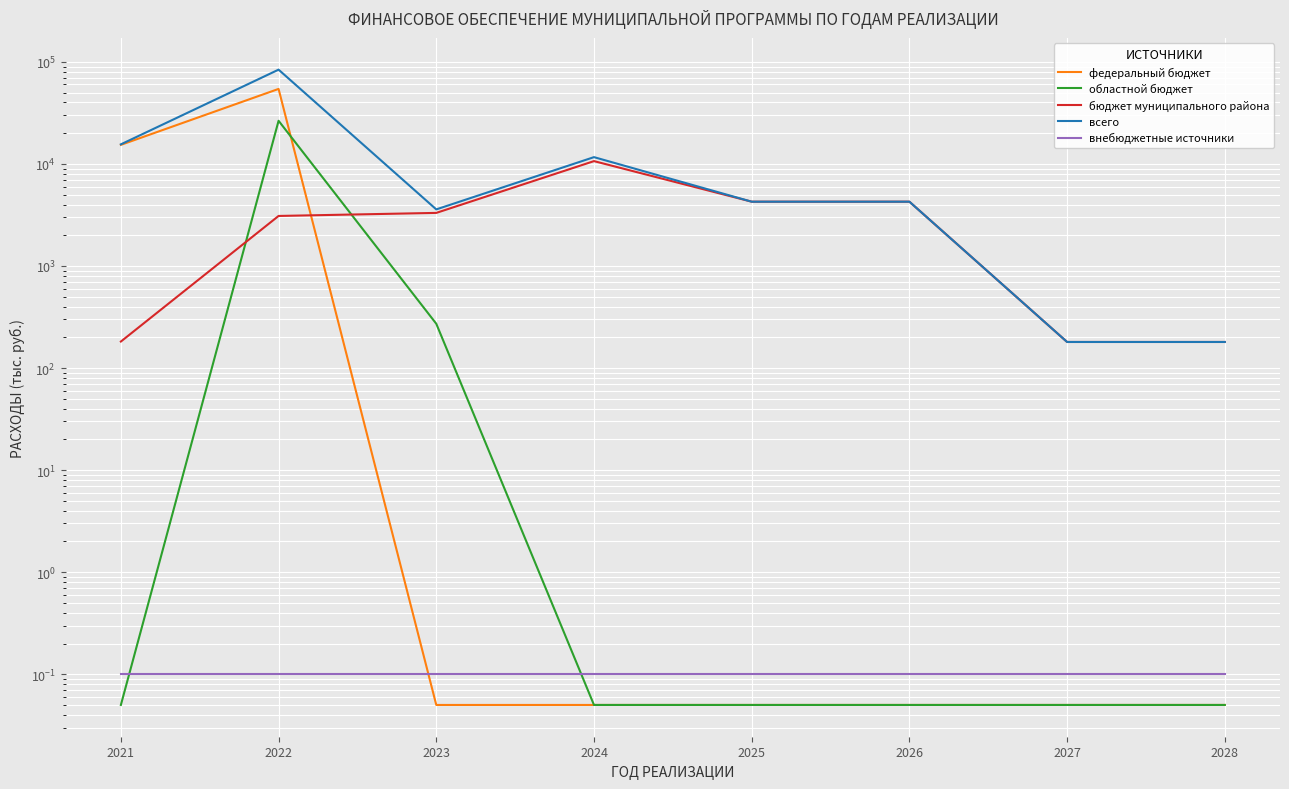

What is the difference between the maximum and second lowest values in the бюджет муниципального района series?

10468.3